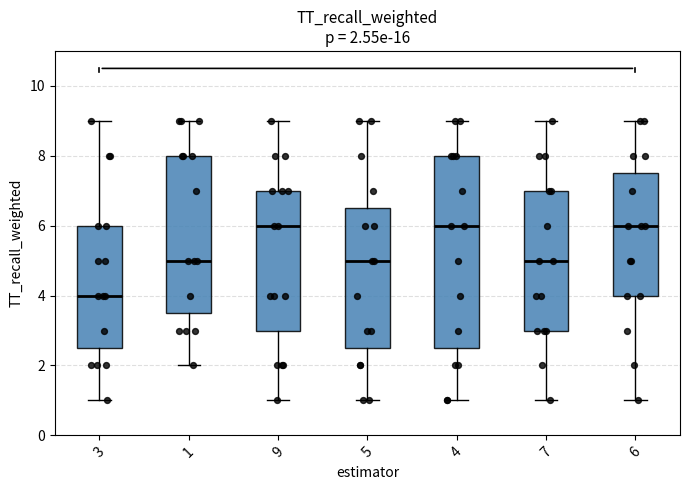

Which box is the tallest, from its lower edge to its upper edge?

4